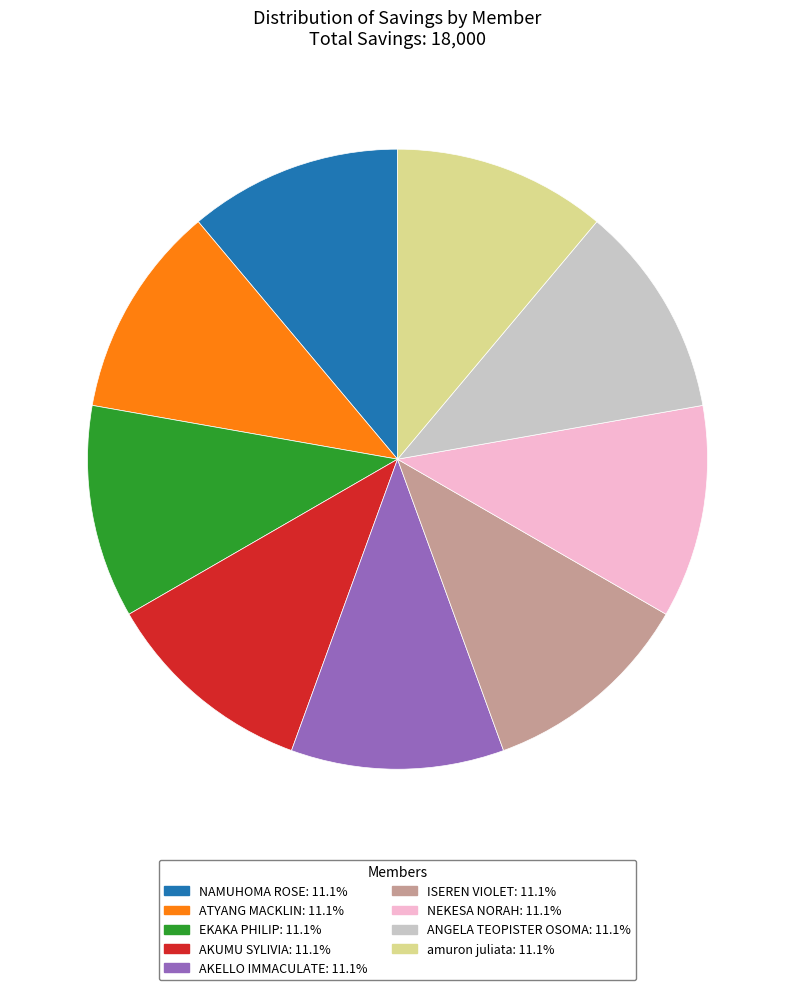

How many segments does this pie chart have?

9